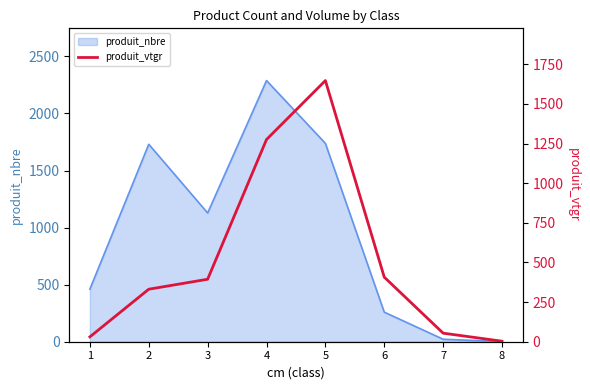

Reading left to right, what are all the values shown in this chart?

1=30.7	2=331.2	3=394.2	4=1275.4	5=1647.4	6=407.4	7=54.0	8=3.3